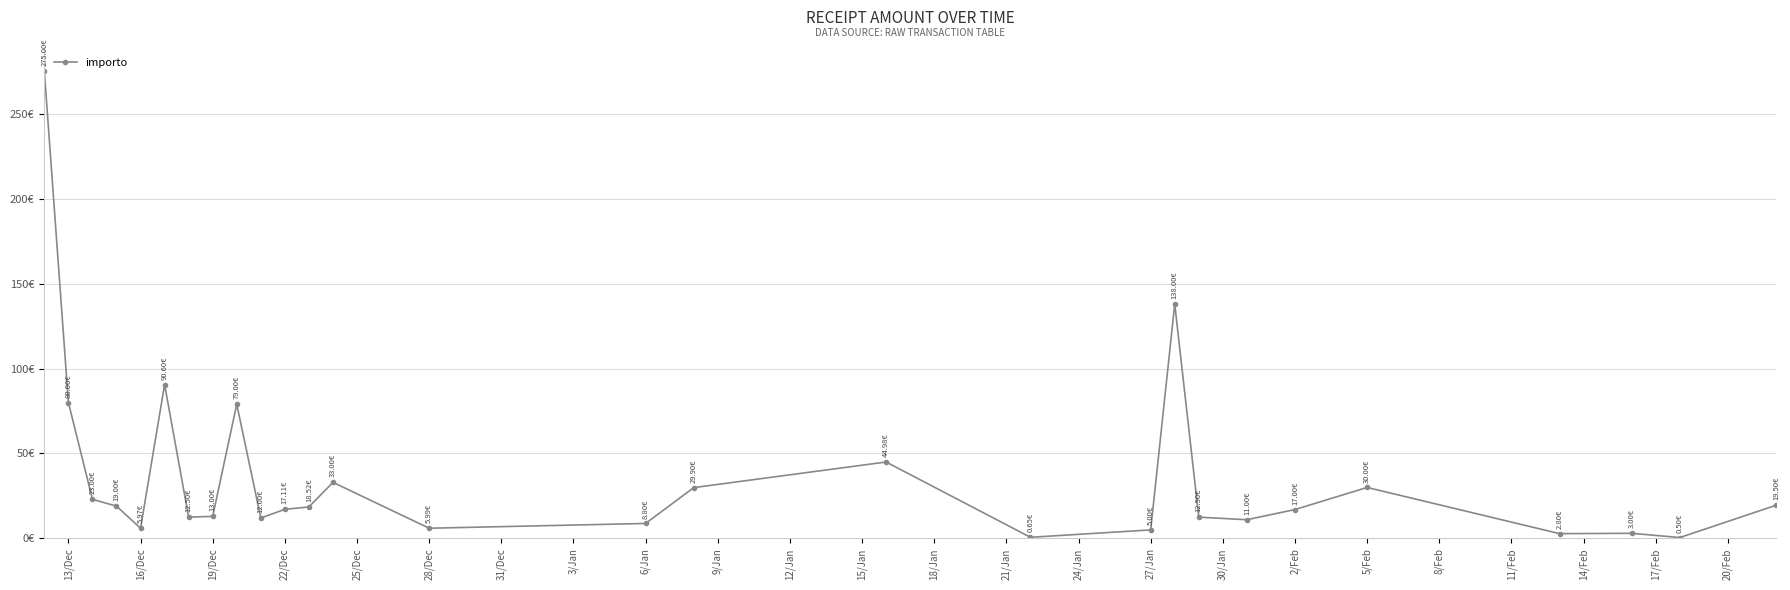

Does the chart have visible grid lines?

Yes